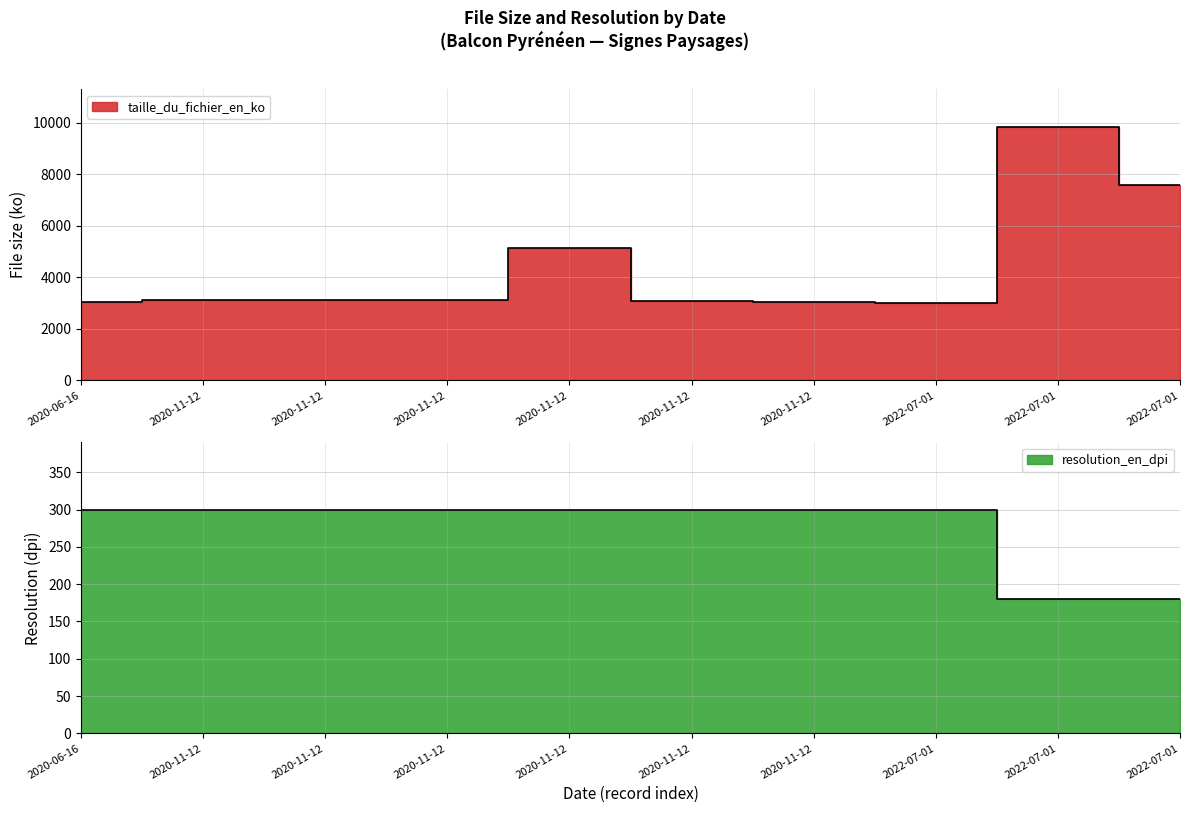

How many interior local valleys does the taille_du_fichier_en_ko series have?

2